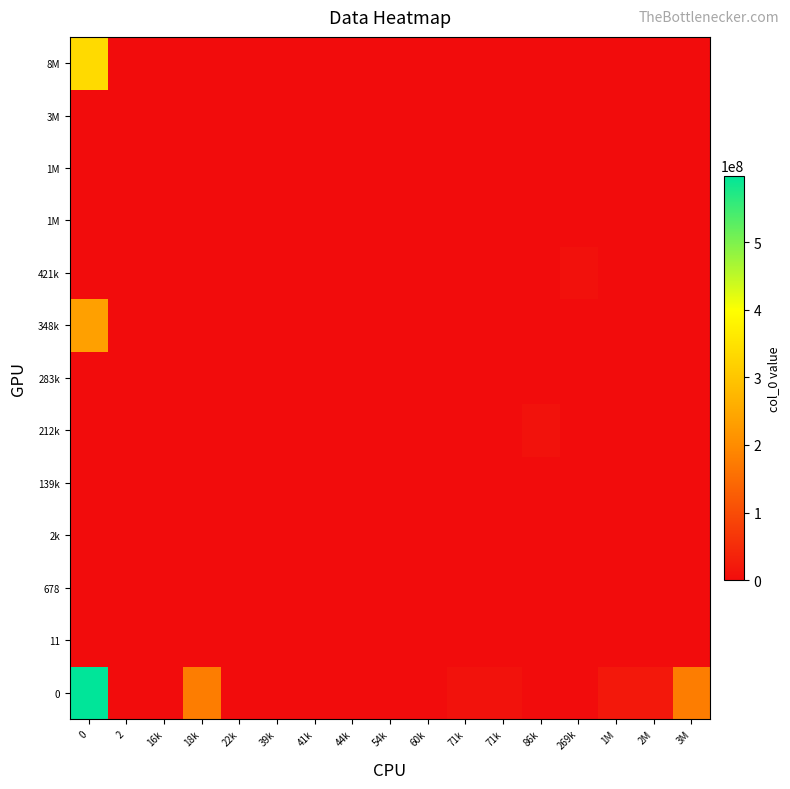

What is the difference between the highest and lowest values at 22k?

1022